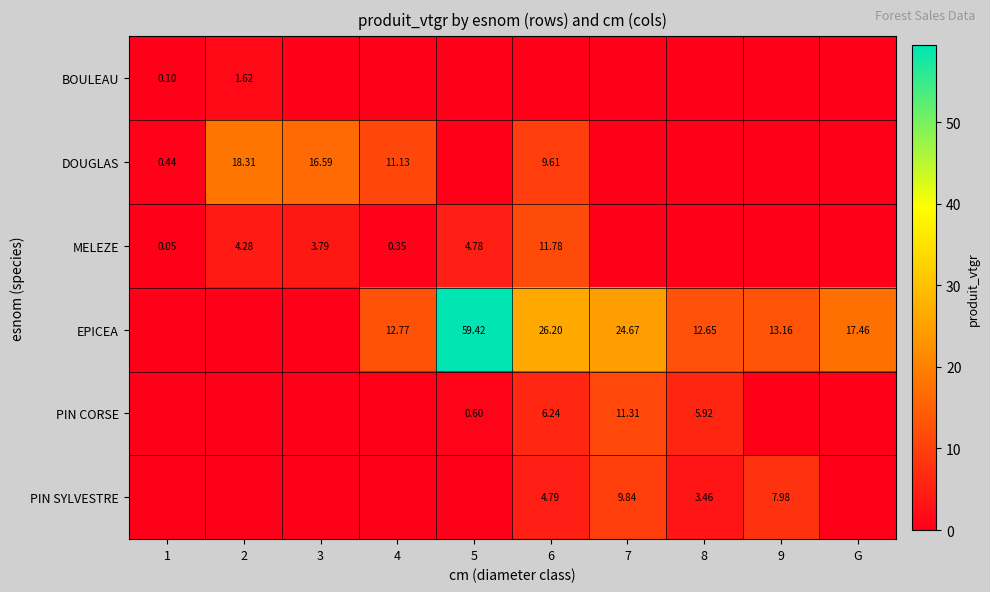

The EPICEA series shows 8.4 at 7. True or false?

False